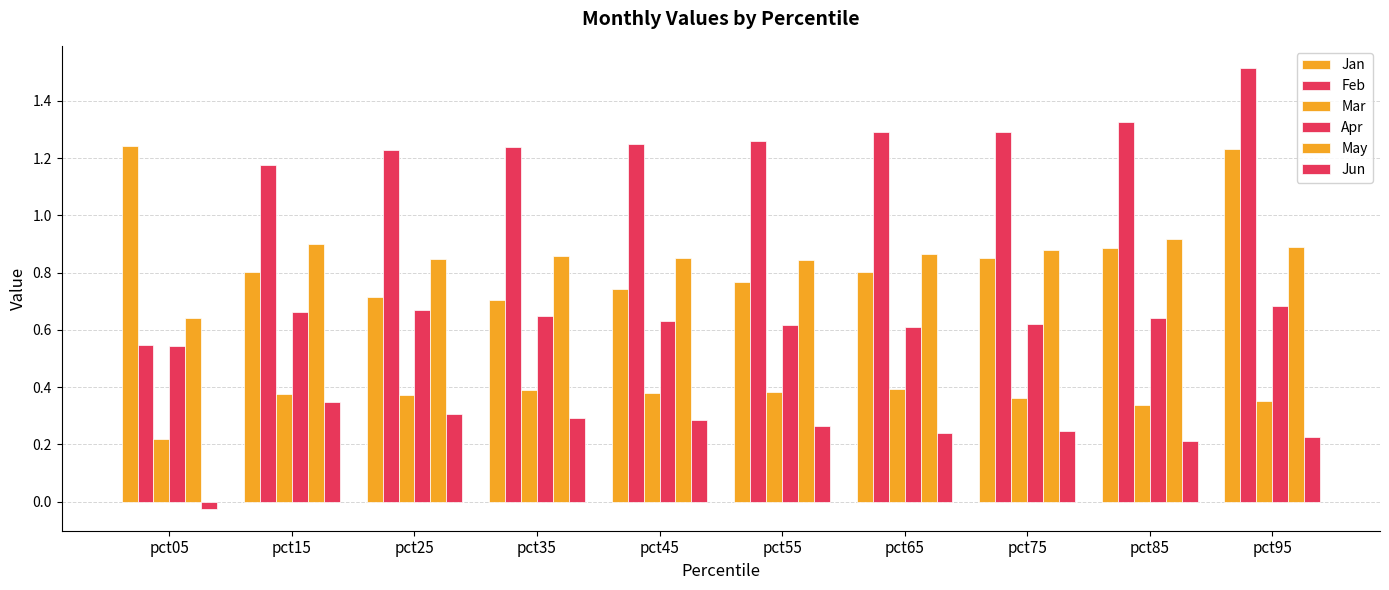

Which series has the largest range (max minus min)?

Feb